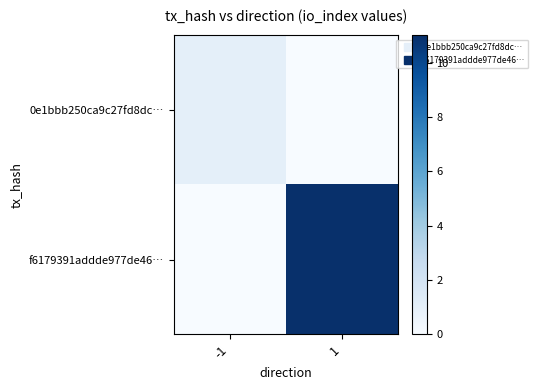

Rank the series by their maximum value, from highest to lowest.

f6179391addde977de46…, 0e1bbb250ca9c27fd8dc…